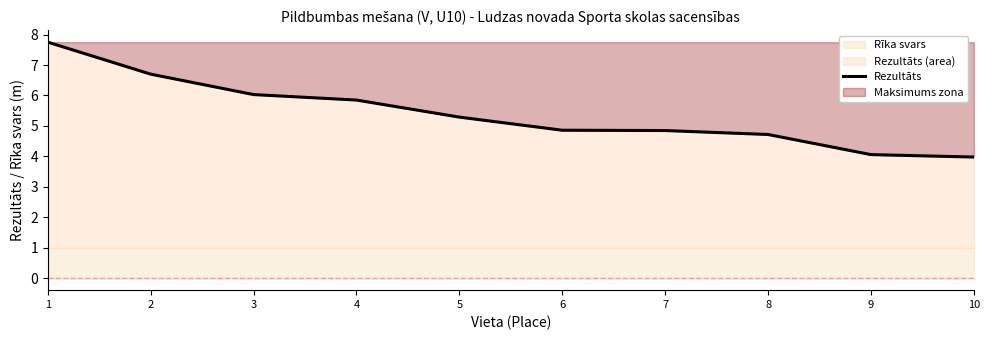

Between 1 and 3, which is larger?

1